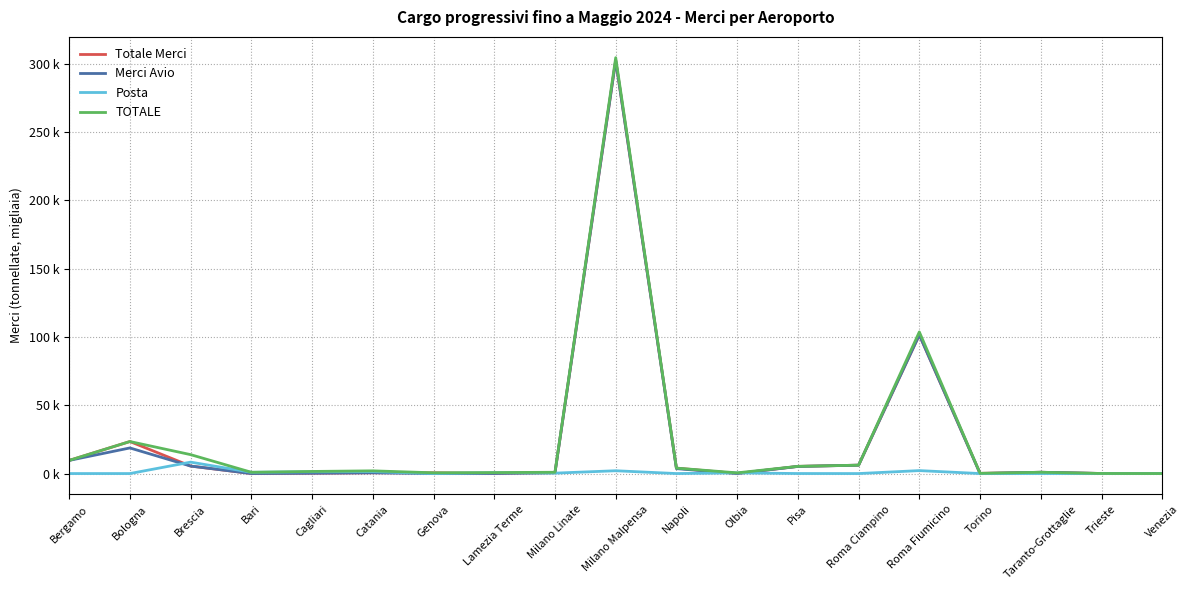

Reading left to right, transcribe all the data shown in this chart.

Totale Merci: Bergamo=9.6	Bologna=23.4	Brescia=5.5	Bari=0.0	Cagliari=0.2	Catania=0.6	Genova=0.6	Lamezia Terme=0.1	Milano Linate=0.6	Milano Malpensa=302.2	Napoli=4.0	Olbia=0.0	Pisa=5.3	Roma Ciampino=6.1	Roma Fiumicino=101.5	Torino=0.2	Taranto-Grottaglie=0.9	Trieste=0.1	Venezia=0.0
Merci Avio: Bergamo=9.6	Bologna=18.7	Brescia=5.5	Bari=0.0	Cagliari=0.2	Catania=0.6	Genova=0.0	Lamezia Terme=0.1	Milano Linate=0.6	Milano Malpensa=302.2	Napoli=3.6	Olbia=0.0	Pisa=5.2	Roma Ciampino=6.1	Roma Fiumicino=101.5	Torino=0.0	Taranto-Grottaglie=0.9	Trieste=0.0	Venezia=0.0
Posta: Bergamo=0.0	Bologna=0.0	Brescia=8.4	Bari=0.9	Cagliari=1.3	Catania=1.4	Genova=0.0	Lamezia Terme=0.7	Milano Linate=0.3	Milano Malpensa=2.1	Napoli=0.0	Olbia=0.5	Pisa=0.0	Roma Ciampino=0.0	Roma Fiumicino=2.2	Torino=0.0	Taranto-Grottaglie=0.0	Trieste=0.0	Venezia=0.0
TOTALE: Bergamo=9.6	Bologna=23.4	Brescia=13.8	Bari=0.9	Cagliari=1.5	Catania=2.0	Genova=0.6	Lamezia Terme=0.7	Milano Linate=1.0	Milano Malpensa=304.3	Napoli=4.0	Olbia=0.5	Pisa=5.3	Roma Ciampino=6.1	Roma Fiumicino=103.6	Torino=0.2	Taranto-Grottaglie=0.9	Trieste=0.1	Venezia=0.0